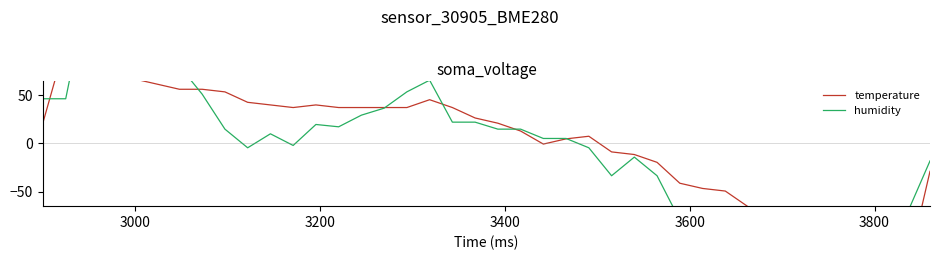

How many data points in temperature are above 21?

20